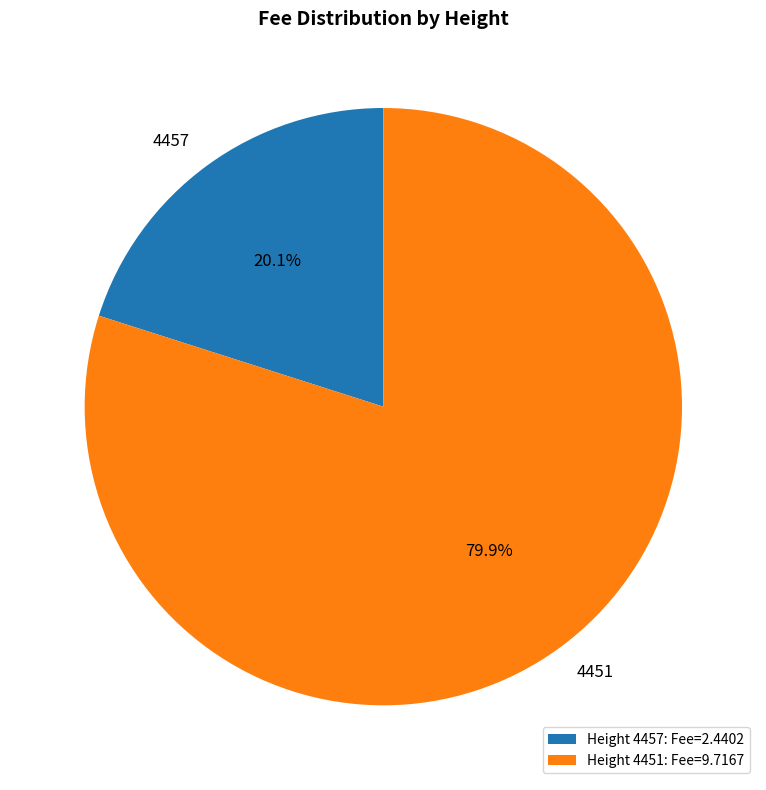

Is it true that 4457 is 10% of the pie?

False